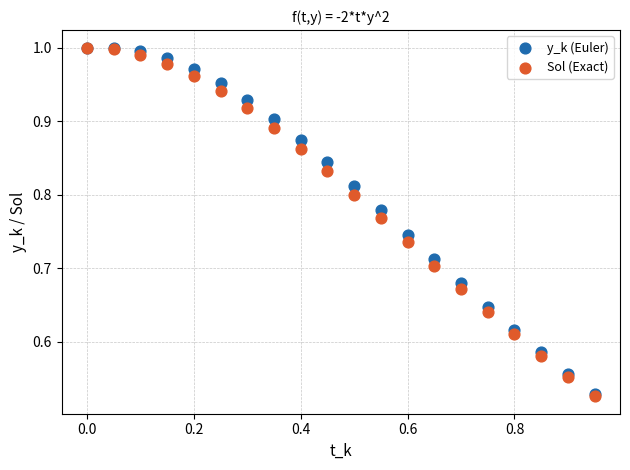

What are all the series names shown in the legend?

y_k (Euler), Sol (Exact)